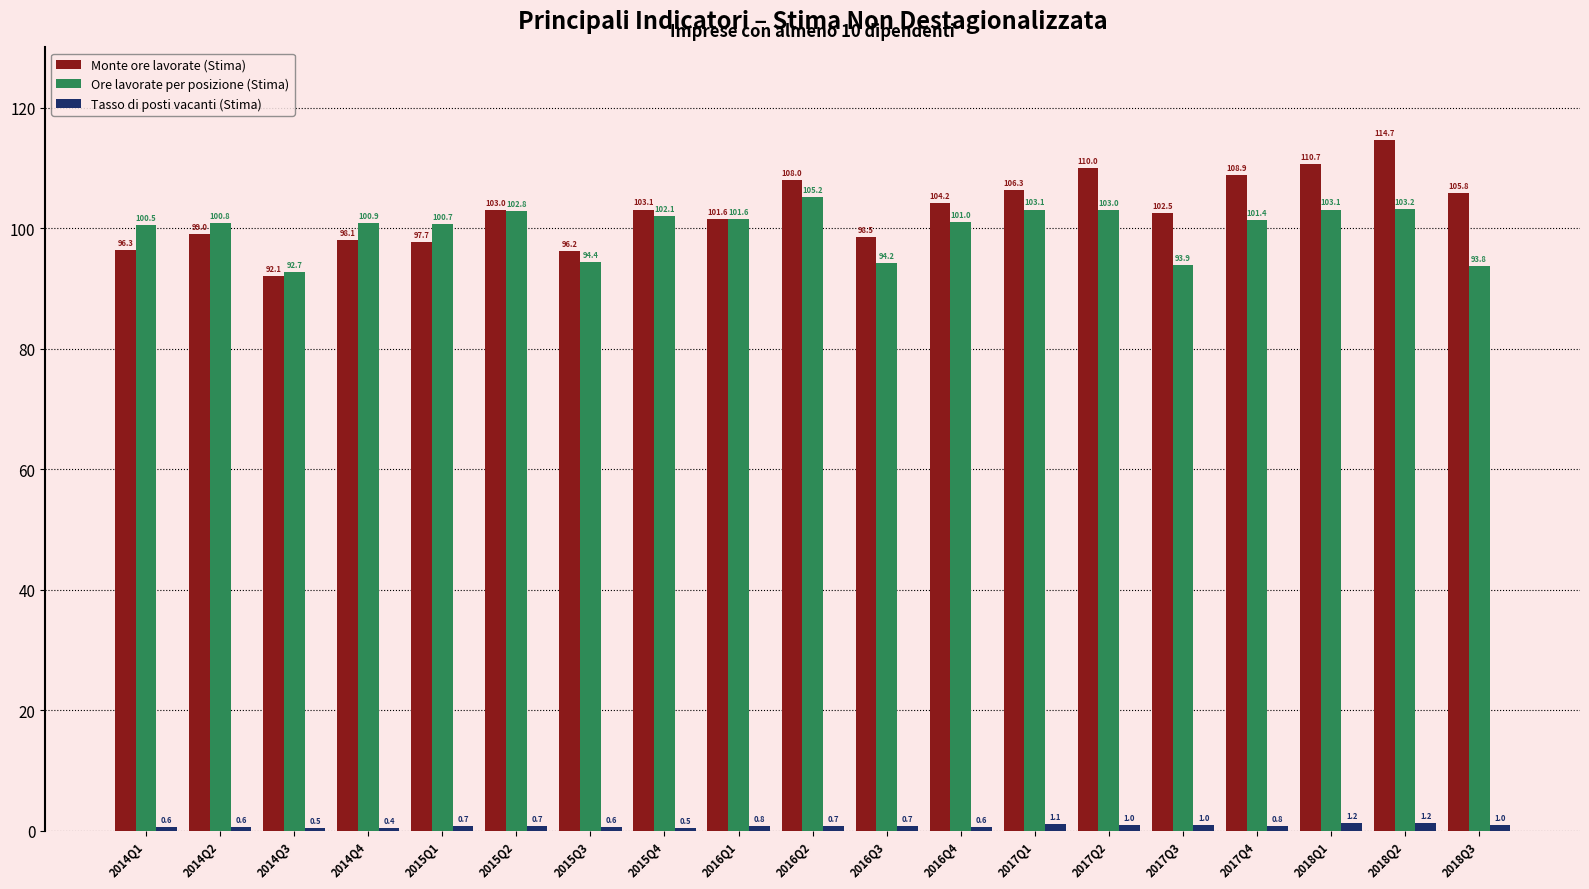

What is the minimum value shown in the chart?

0.4